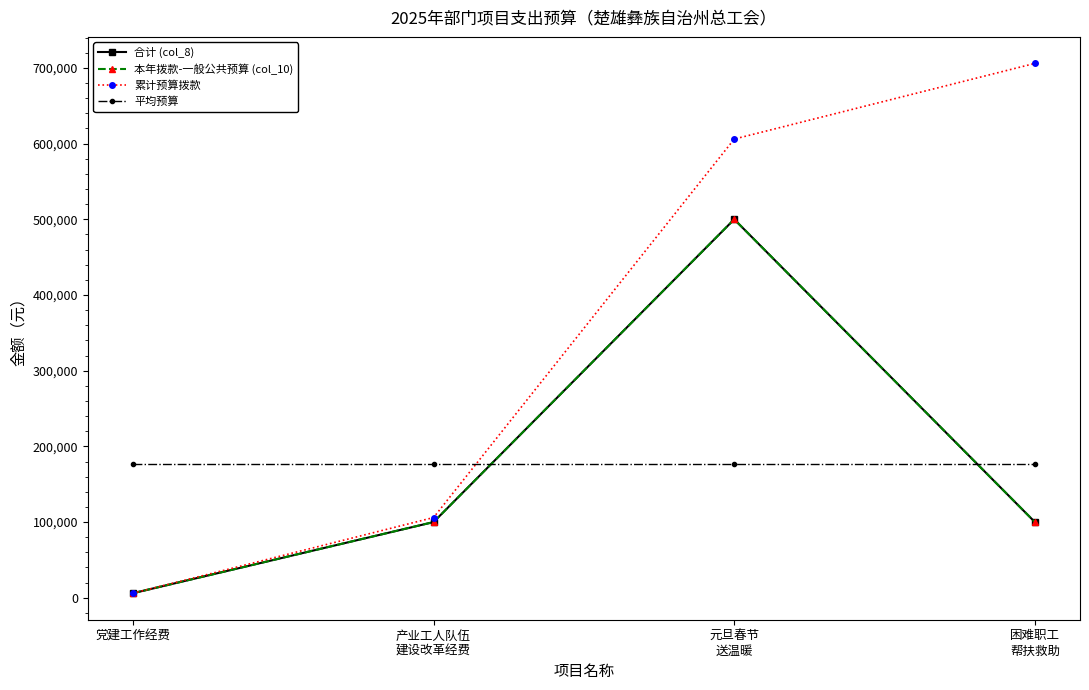

True or false: 合计 (col_8) has a value of 2902 at 党建工作经费.

False